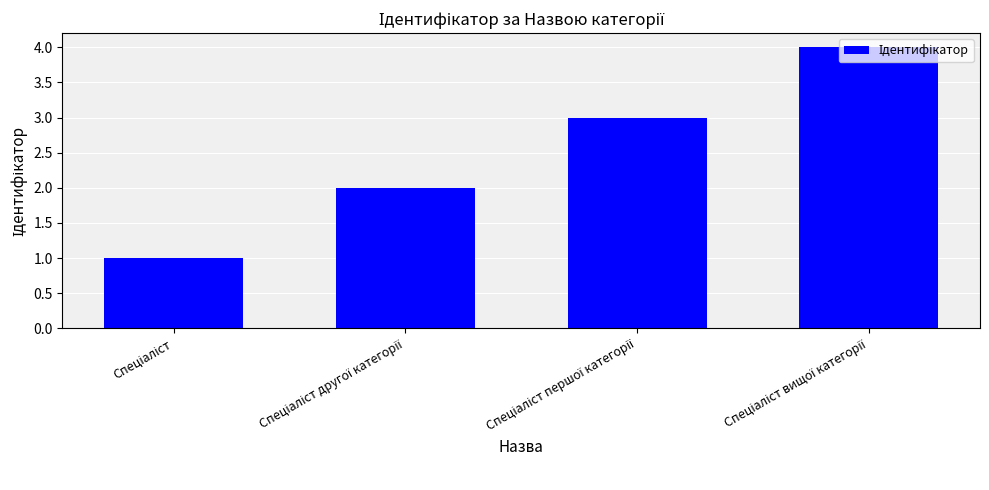

Reading left to right, transcribe all the data shown in this chart.

1	2	3	4